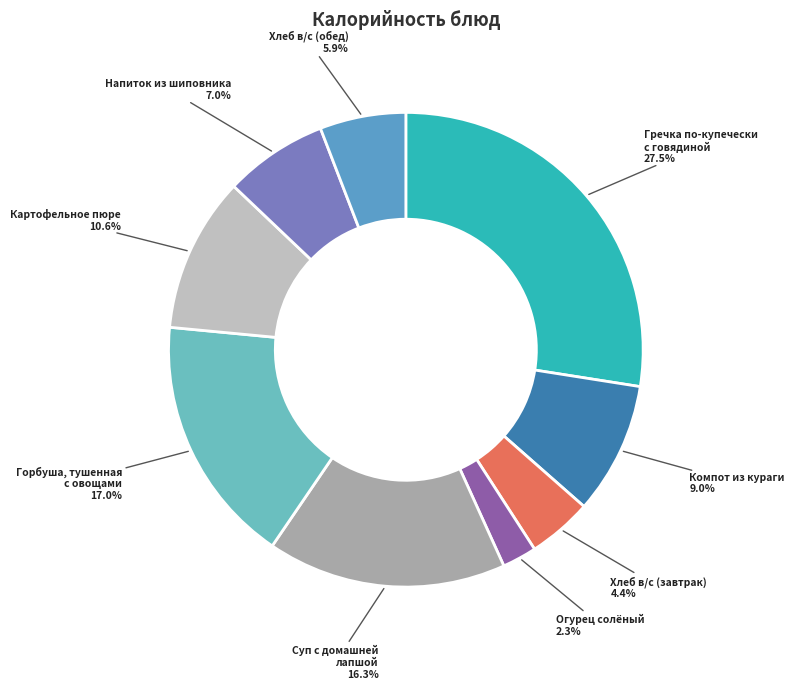

Approximately how many times larger is the value at Горбуша, тушенная с овощами compared to Картофельное пюре?

1.6